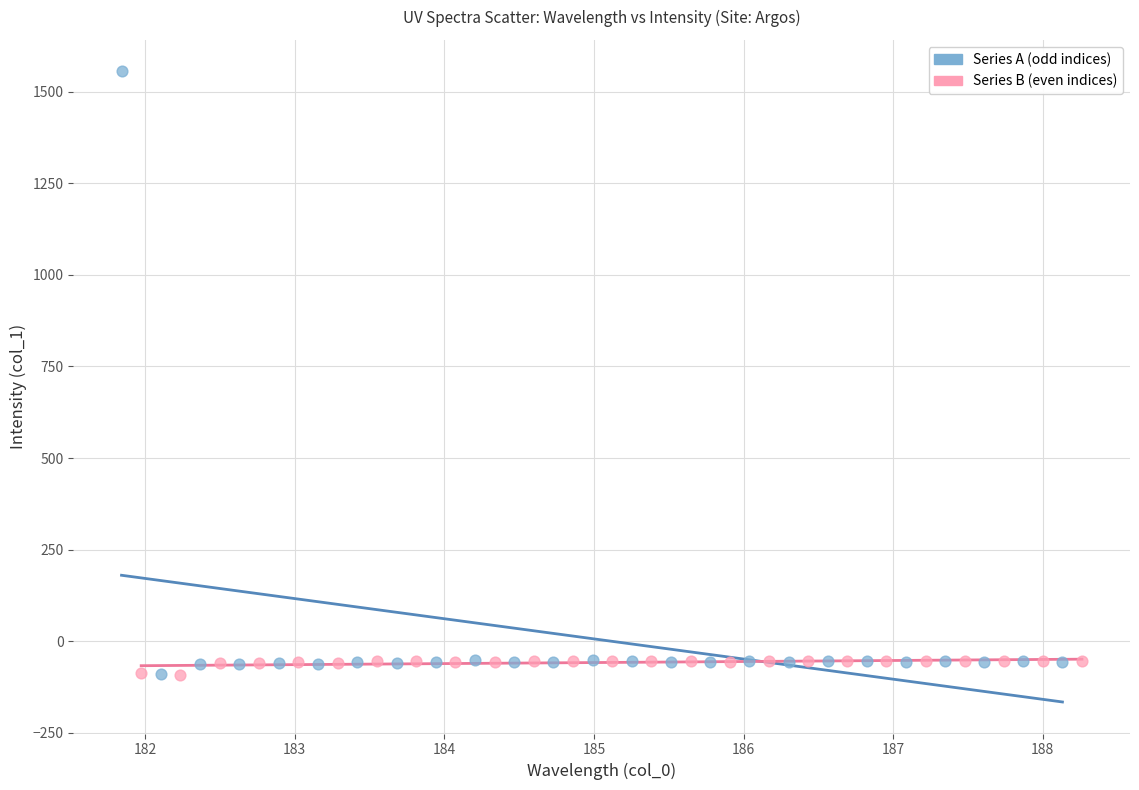

Which series contains the highest Y value?

Series A (odd indices)